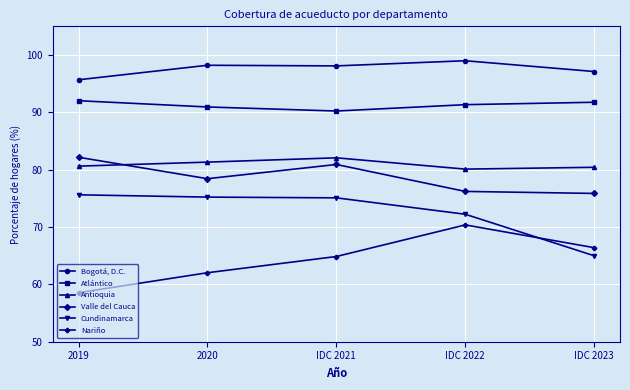

In Antioquia, how many points are higher than both neighbors (excluding endpoints)?

1